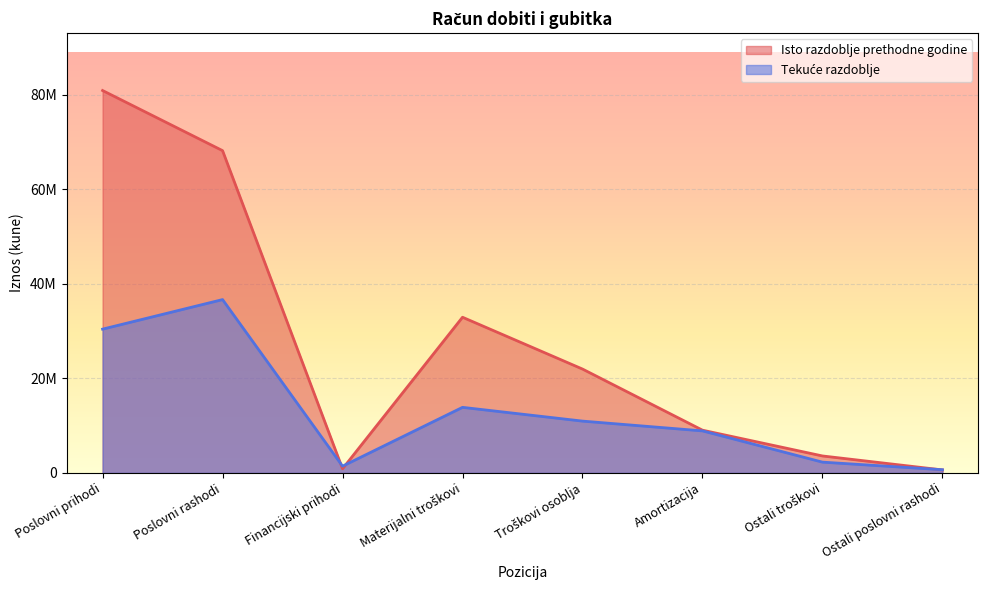

What is the label of the 7th point from the right?

Poslovni rashodi